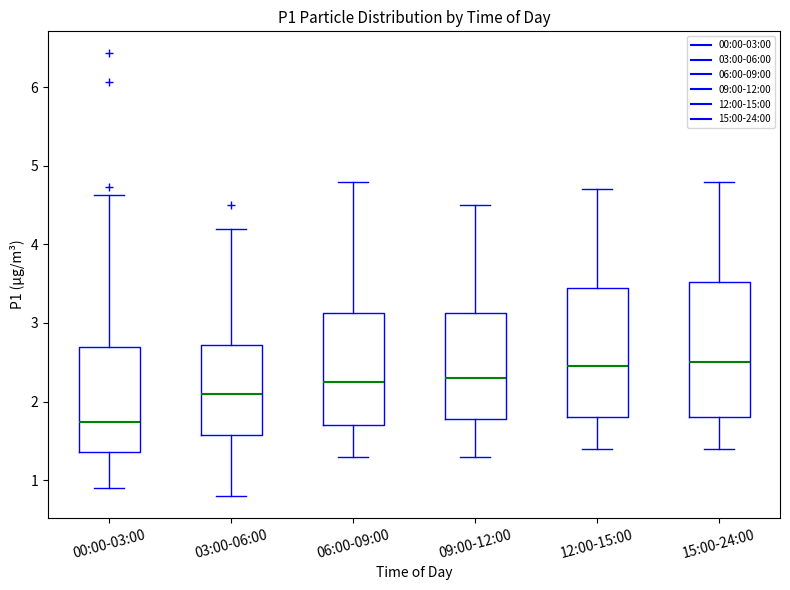

Reading left to right, transcribe this box plot: for each box, give where its median line is, the range the box spans, and where its two whiskers end, as read against the y-axis. The values are not printed on the chart, so give them approximately, as read against the axis.

00:00-03:00: median 1.7, box 1.4 to 2.7, whiskers 0.9 to 4.6
03:00-06:00: median 2.1, box 1.6 to 2.7, whiskers 0.8 to 4.2
06:00-09:00: median 2.3, box 1.7 to 3.1, whiskers 1.3 to 4.8
09:00-12:00: median 2.3, box 1.8 to 3.1, whiskers 1.3 to 4.5
12:00-15:00: median 2.5, box 1.8 to 3.5, whiskers 1.4 to 4.7
15:00-24:00: median 2.5, box 1.8 to 3.5, whiskers 1.4 to 4.8